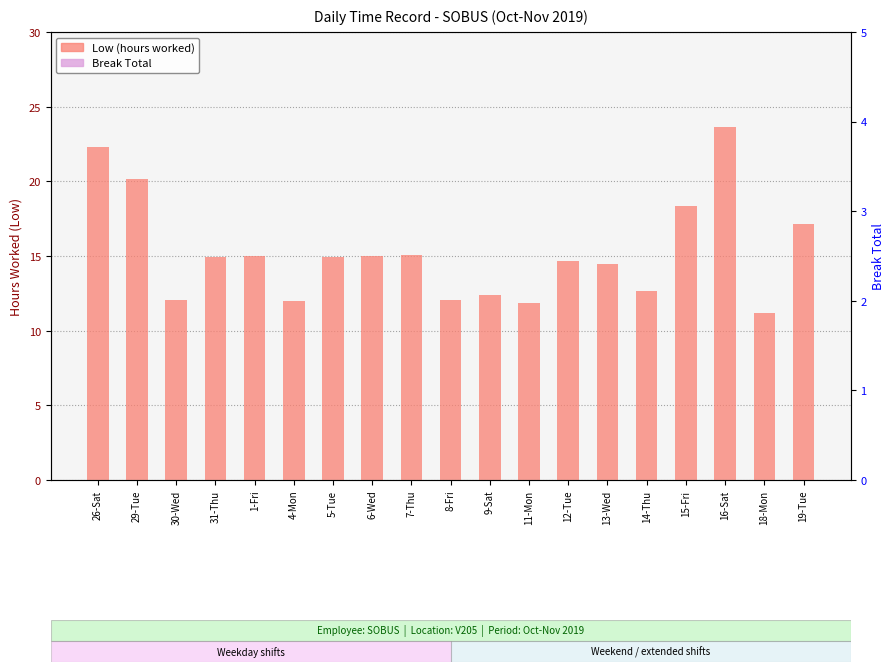

How many bars are there in total?

38